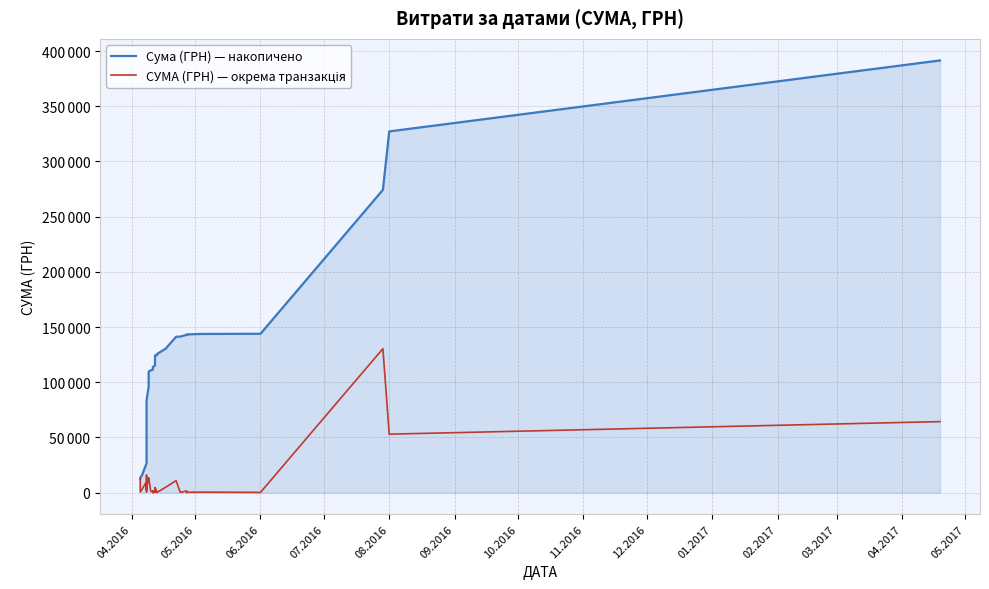

True or false: Сума (ГРН) — накопичено has more than 1 interior local peaks.

False